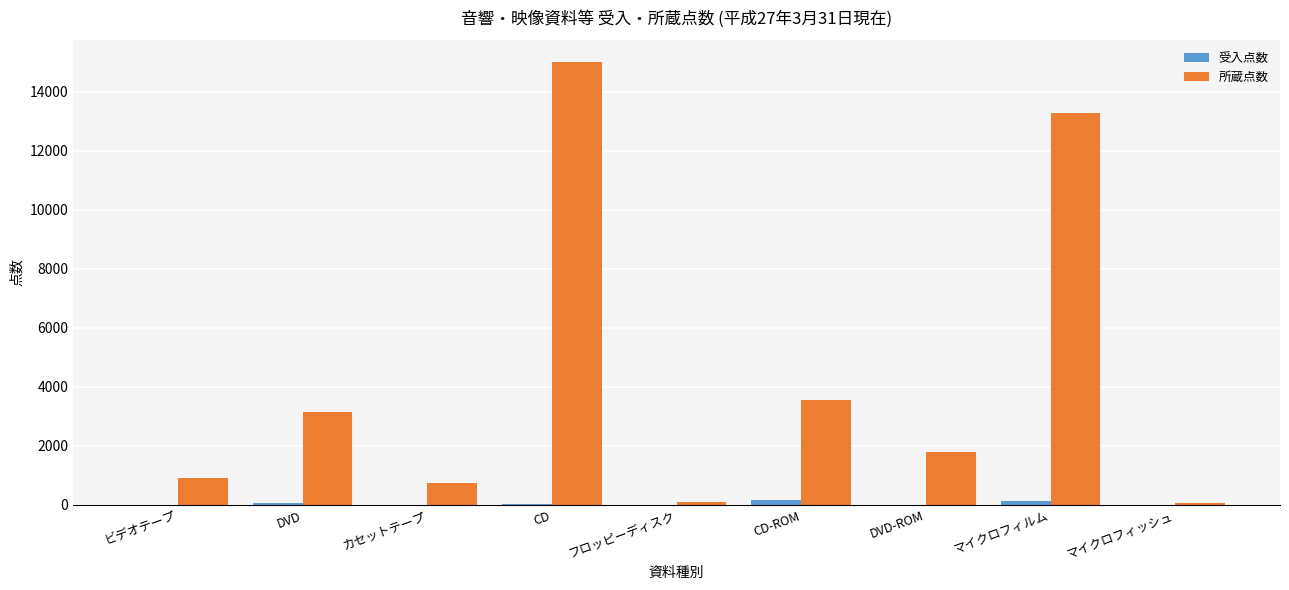

Which category has the highest value in the 所蔵点数 series?

CD